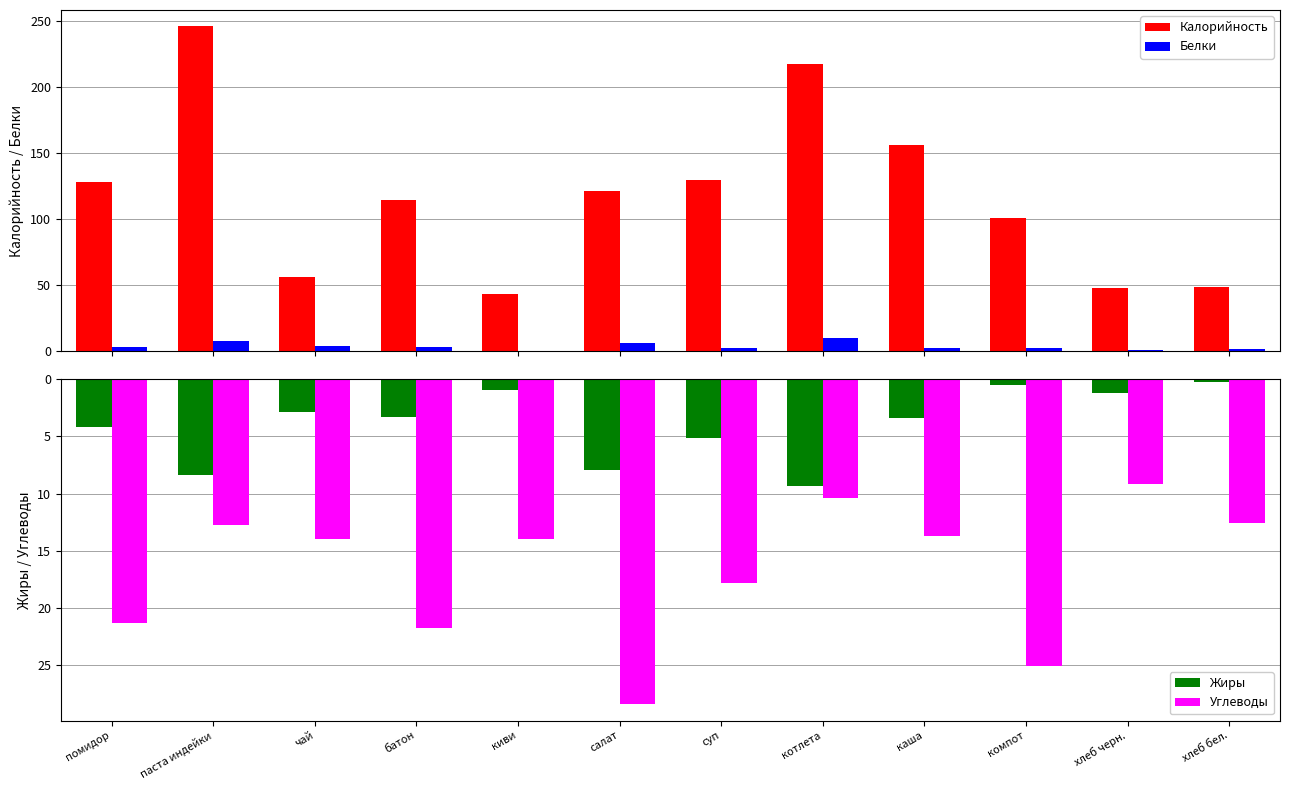

What is the label of the 12th bar from the right?

помидор